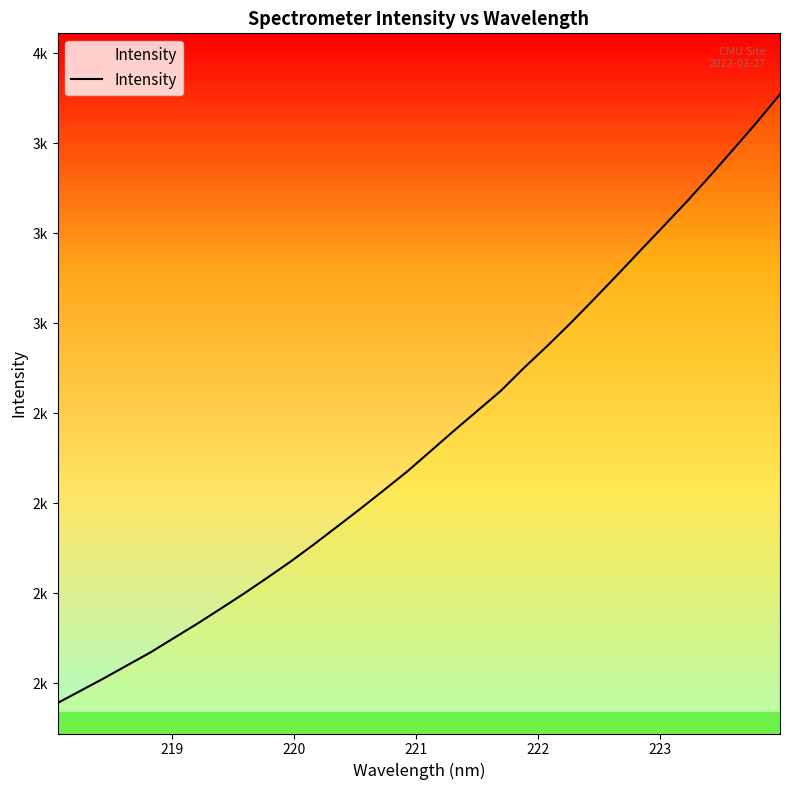

Does the chart display data point markers on the line(s)?

No